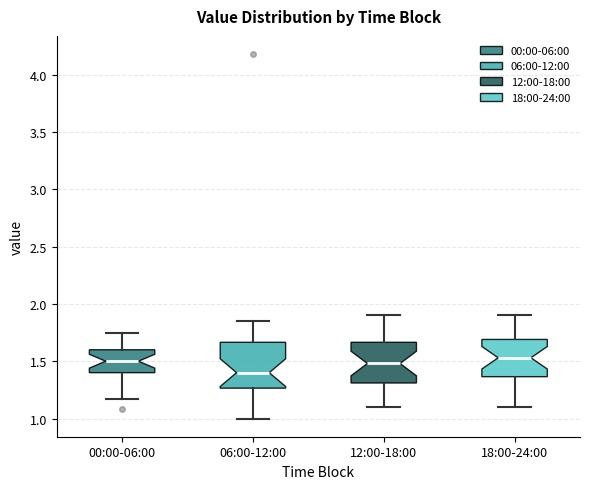

Reading left to right, read every box against the y-axis: the position of its median line, the range the box covers, and the ends of its whiskers. The values are not printed on the chart, so give them approximately, as read against the axis.

00:00-06:00: median 1.50, box 1.40 to 1.60, whiskers 1.15 to 1.75
06:00-12:00: median 1.40, box 1.25 to 1.65, whiskers 1.00 to 1.85
12:00-18:00: median 1.50, box 1.30 to 1.65, whiskers 1.10 to 1.90
18:00-24:00: median 1.55, box 1.35 to 1.70, whiskers 1.10 to 1.90